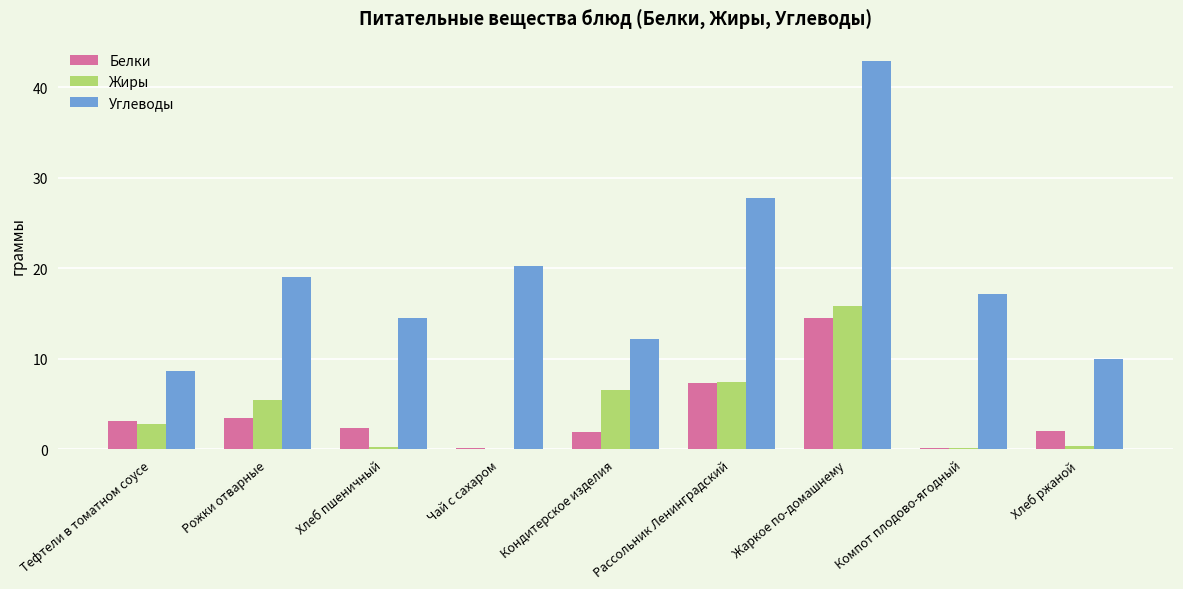

Which series has the largest total across all categories?

Углеводы